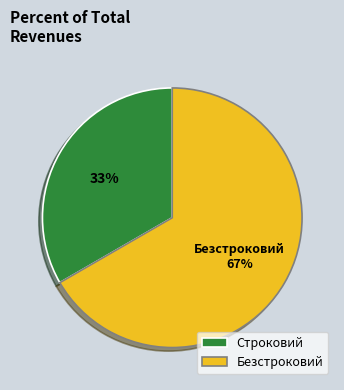

Is the sum of Безстроковий and Строковий greater than half?

Yes